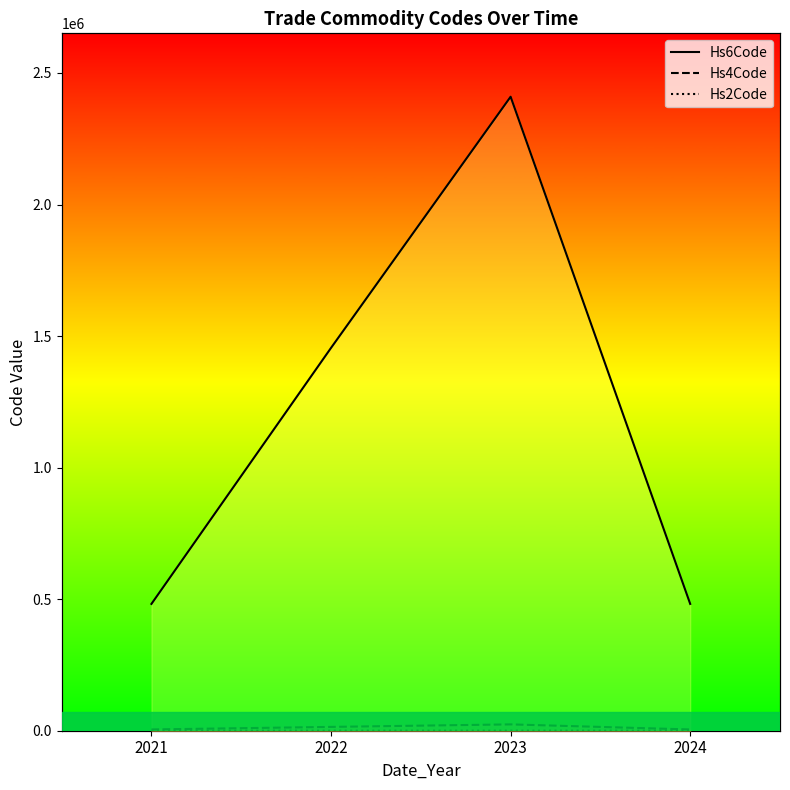

True or false: Hs2Code_line has a value of 0.0 at 2024.

True